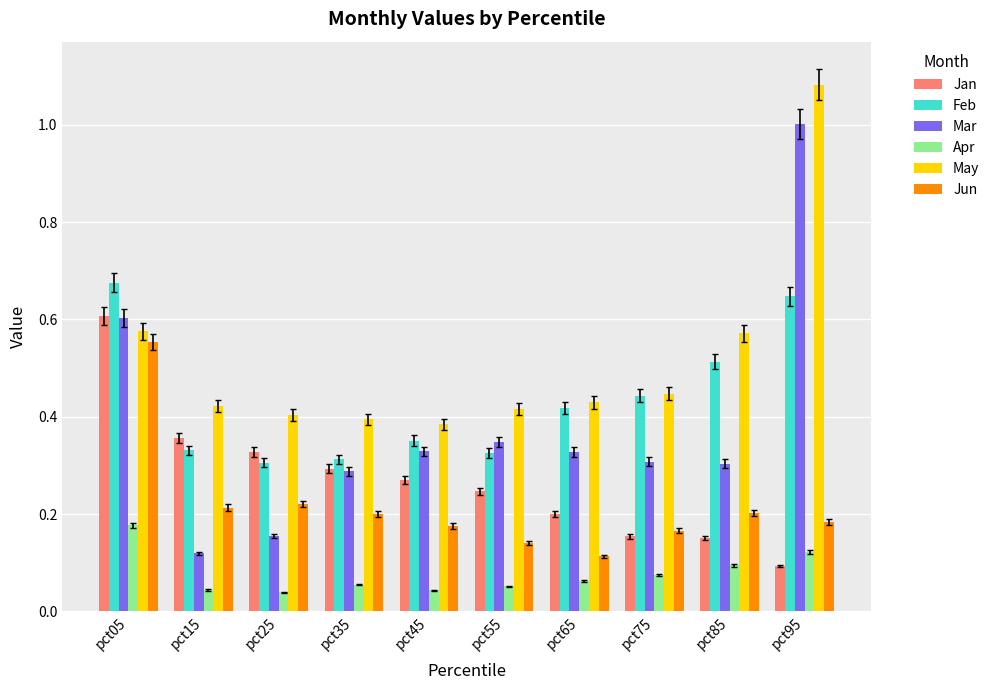

How many bars are there in total?

60